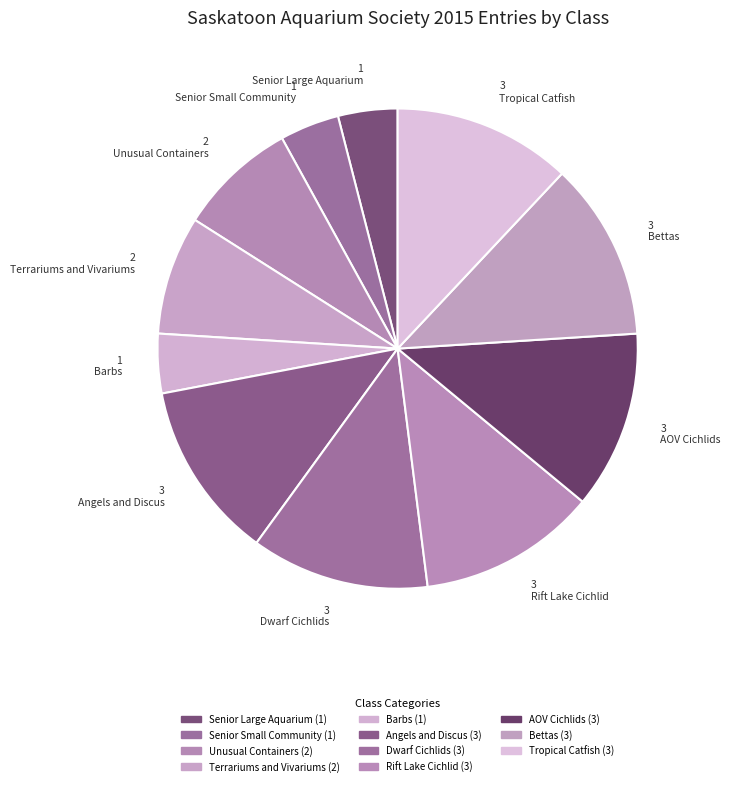

Does AOV Cichlids represent more than half of the total?

No